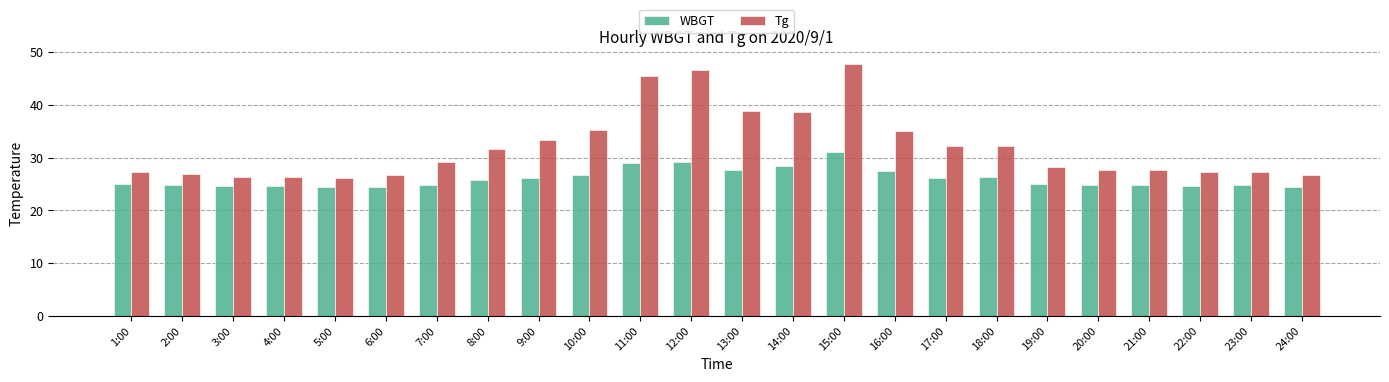

What is the total value across all series at 8:00?

57.4